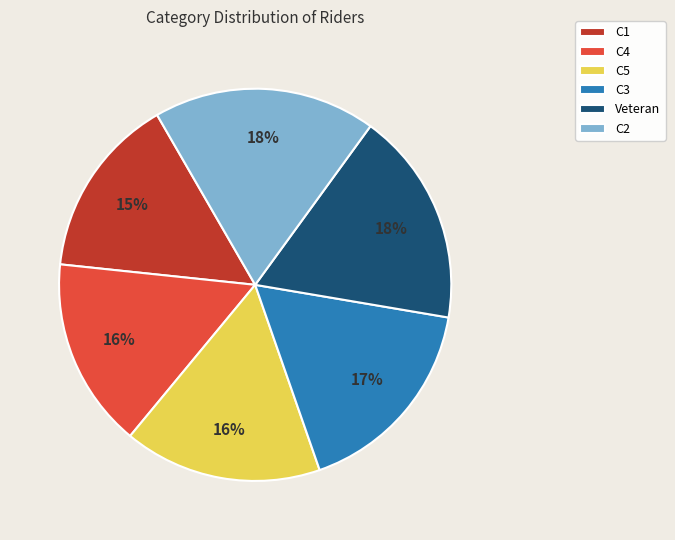

What is the smallest slice in the pie chart?

C1